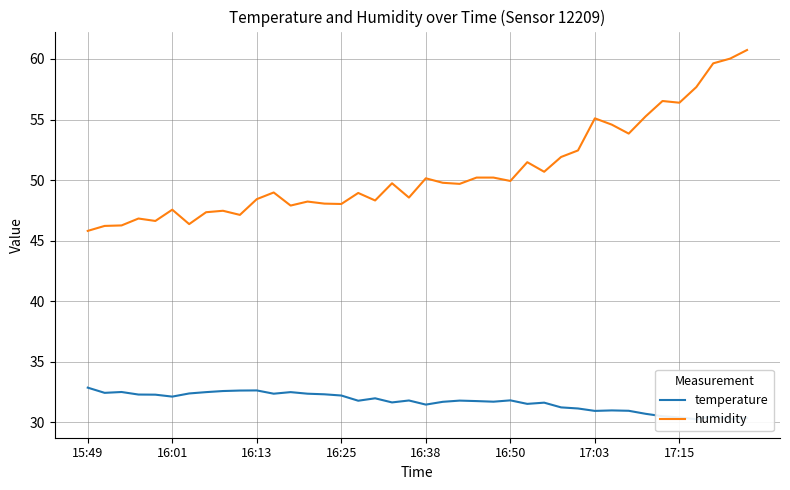

What is the spread (max minus min) of values at 37?

29.1